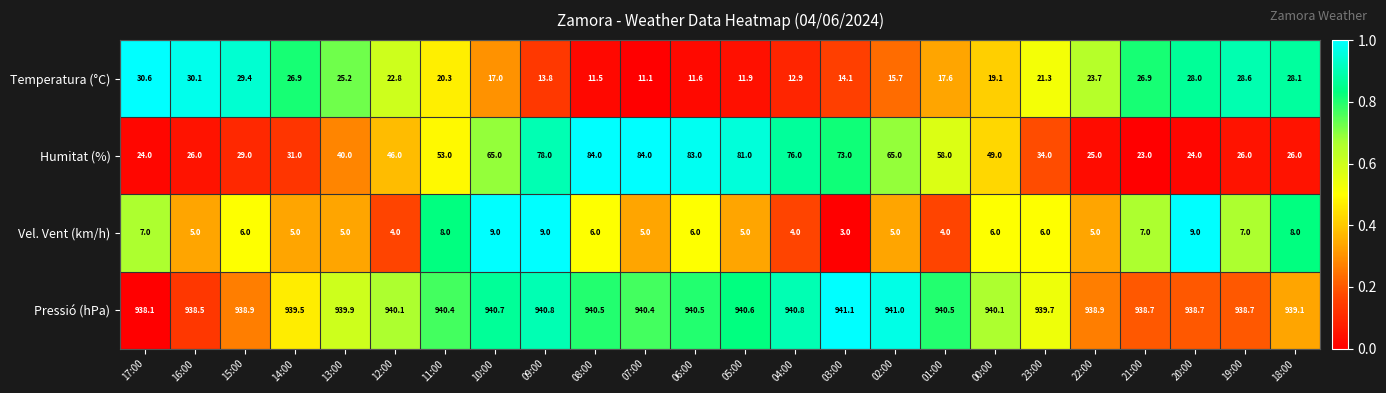

Where does the Humitat (%) series first go above 49?

11:00